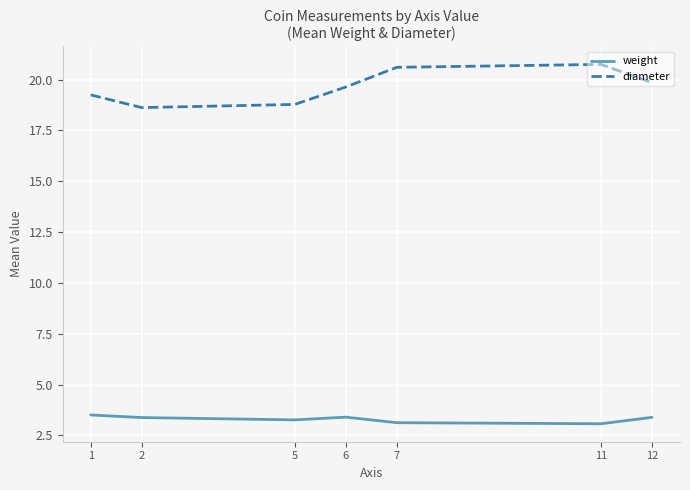

The weight series shows 3.1 at 11. True or false?

True